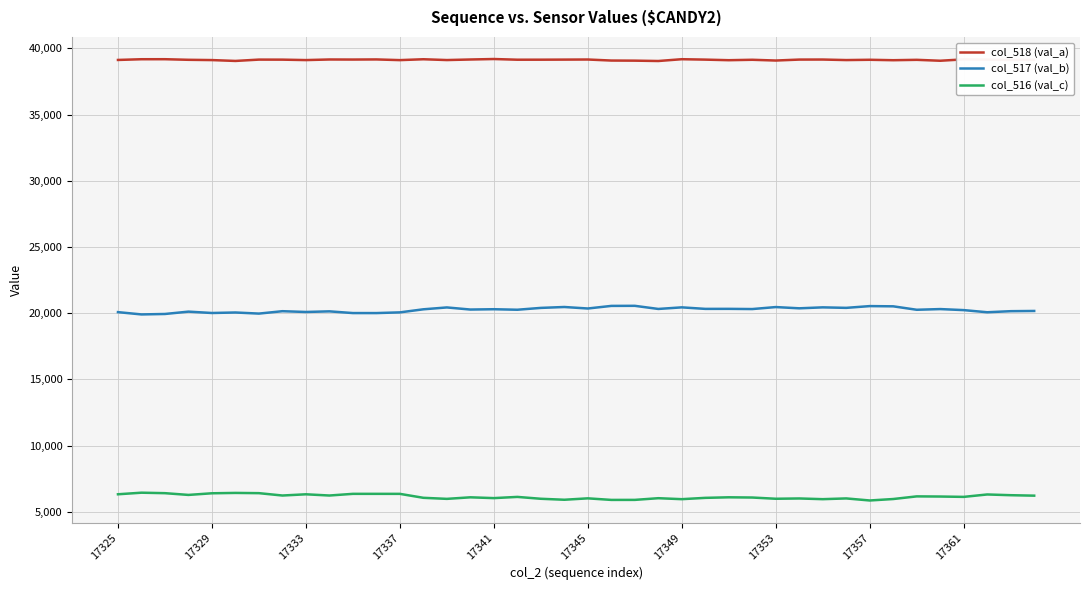

Rank the series by their maximum value, from highest to lowest.

col_518 (val_a), col_517 (val_b), col_516 (val_c)